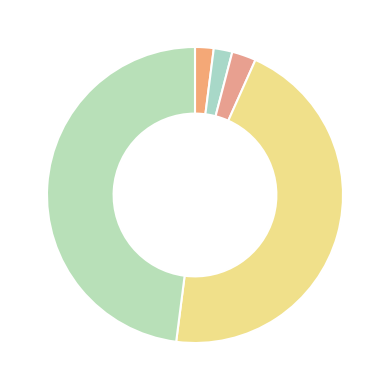

Which category has the smallest portion of the pie?

Получение кредитов от кредитных организаций